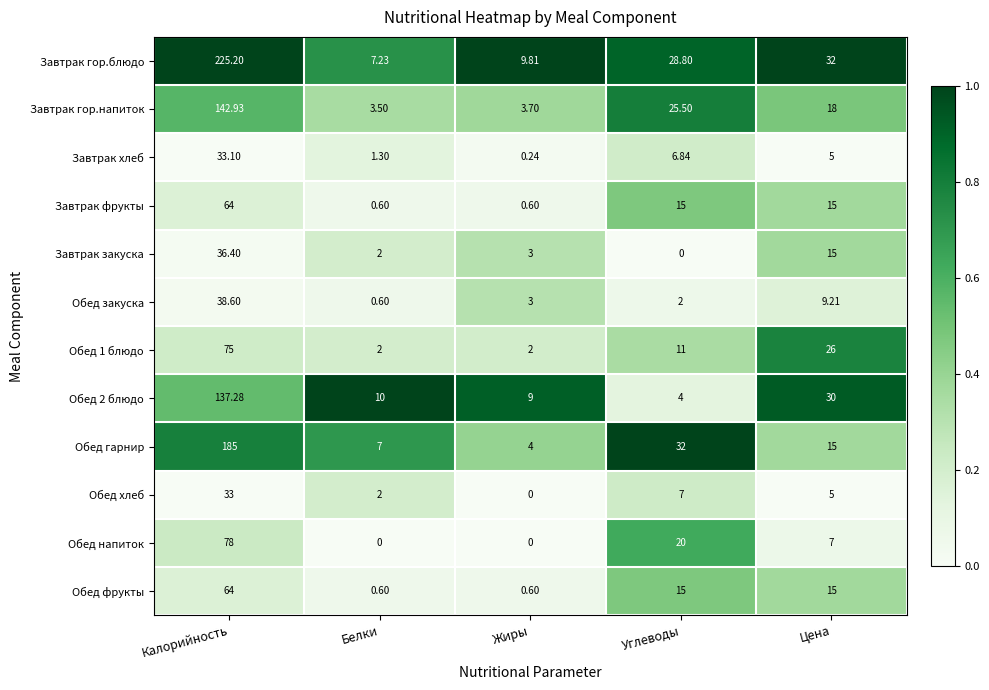

Which series has the widest spread of values?

Завтрак гор.блюдо